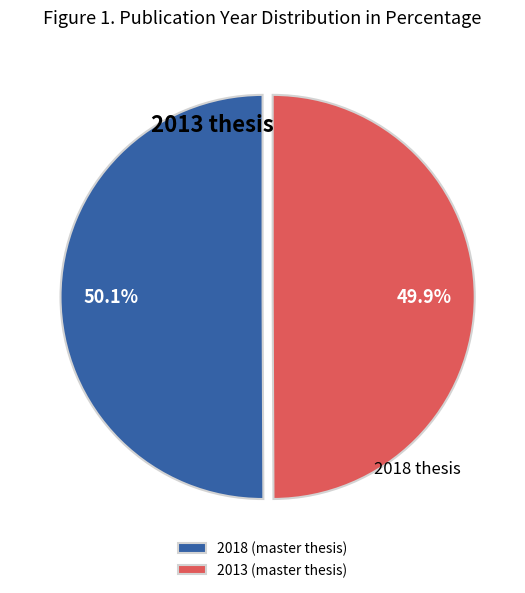

What is the ratio of the value at 2018 (master thesis) to the value at 2013 (master thesis)?

1.0